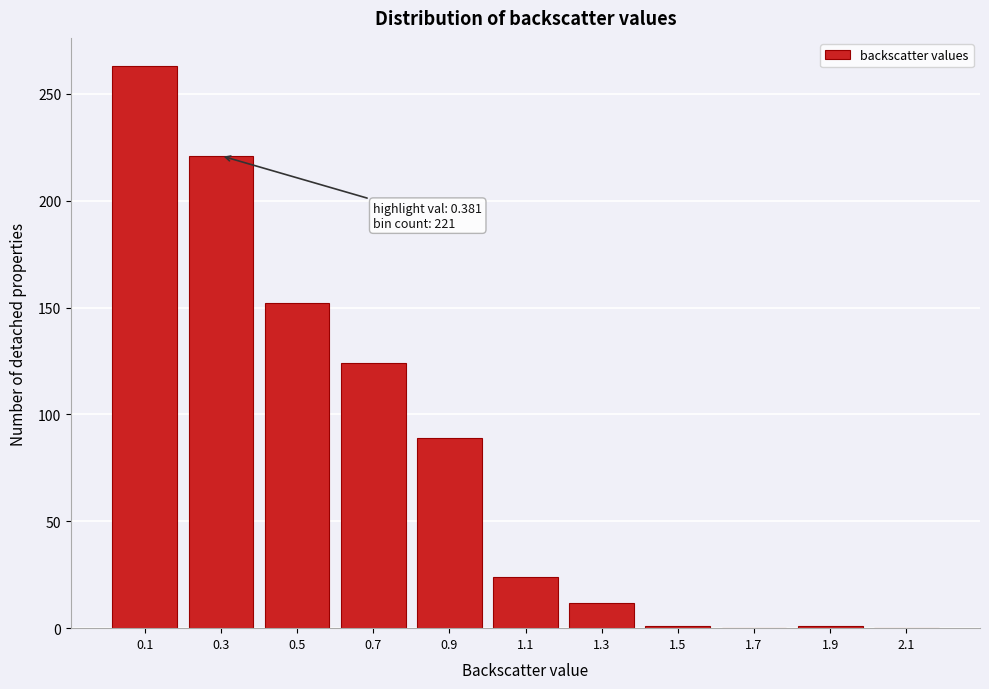

What is the greatest value displayed?

263